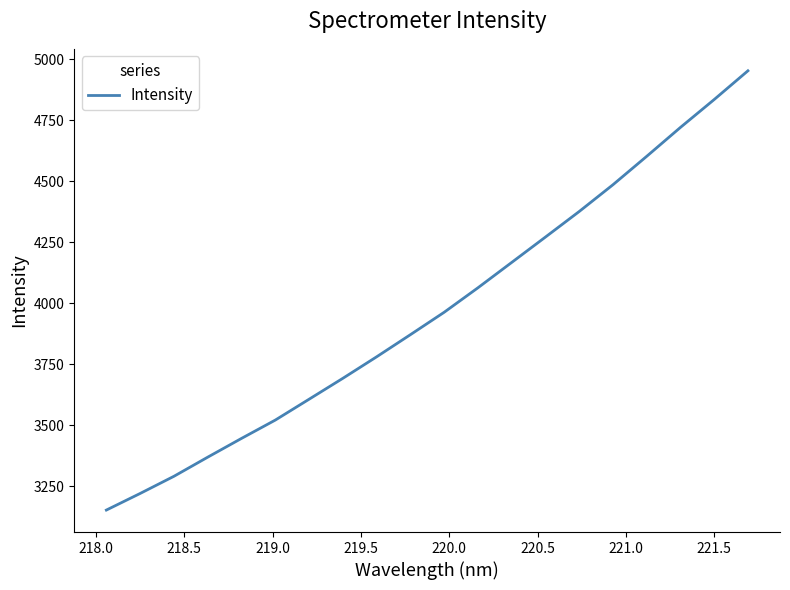

Reading right to left, what are all the values shown in this chart?

4952.7	4835.0	4720.7	4602.3	4485.8	4376.2	4271.5	4167.5	4063.6	3963.3	3871.5	3780.9	3692.8	3607.1	3521.6	3446.6	3369.7	3291.4	3221.0	3153.0